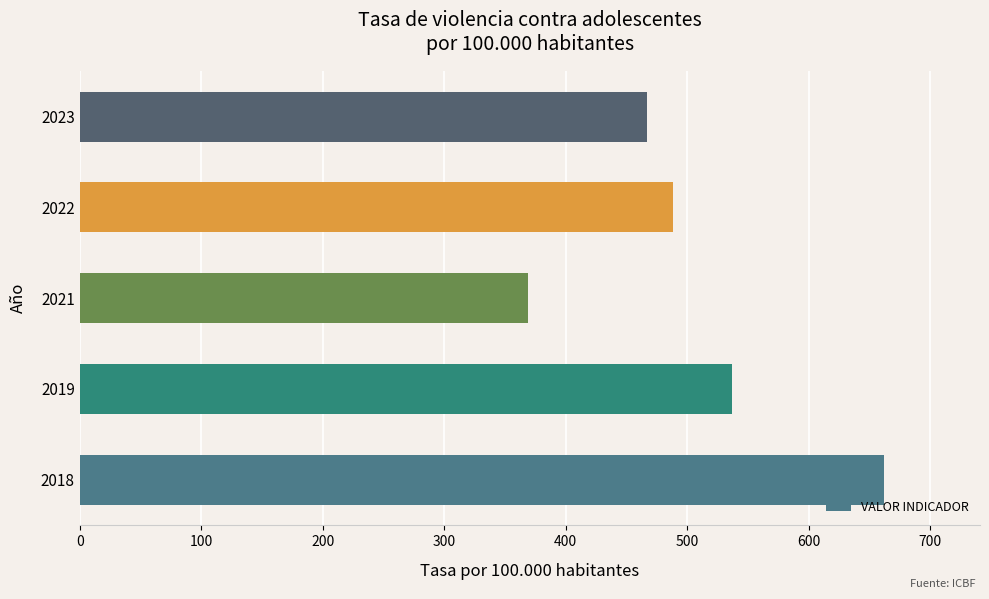

Is it true that the value at 2023 is 818.2?

False